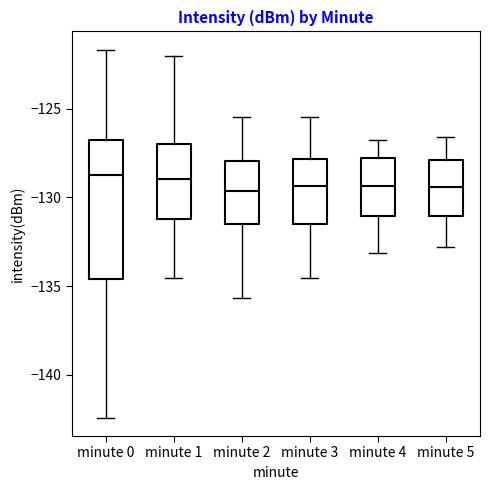

Reading left to right, transcribe this box plot: for each box, give where its median line is, the range the box spans, and where its two whiskers end, as read against the y-axis. The values are not printed on the chart, so give them approximately, as read against the axis.

minute 0: median -128.5, box -134.5 to -127.0, whiskers -142.5 to -121.5
minute 1: median -129.0, box -131.0 to -127.0, whiskers -134.5 to -122.0
minute 2: median -129.5, box -131.5 to -128.0, whiskers -135.5 to -125.5
minute 3: median -129.5, box -131.5 to -128.0, whiskers -134.5 to -125.5
minute 4: median -129.5, box -131.0 to -128.0, whiskers -133.0 to -127.0
minute 5: median -129.5, box -131.0 to -128.0, whiskers -133.0 to -126.5